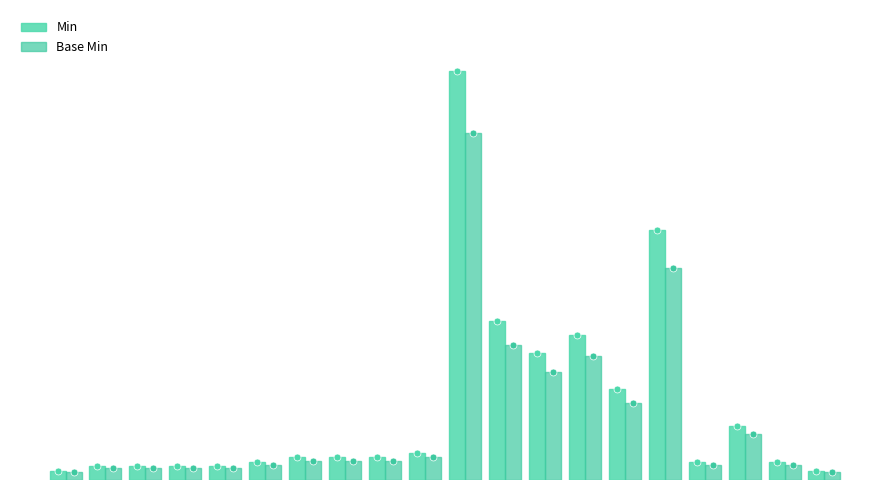

List the series in order of their overall mean, highest first.

Min, Base Min